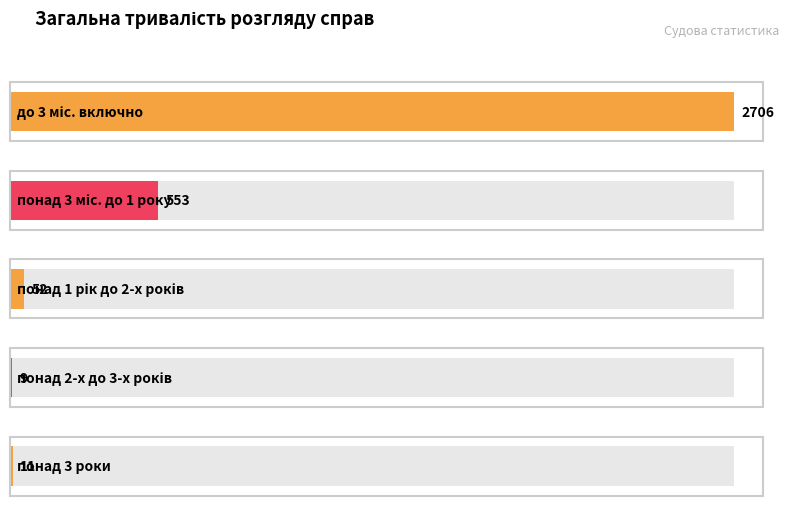

List the labels in order of value, smallest first.

понад 2-х до 3-х років, понад 3 роки, понад 1 рік до 2-х років, понад 3 міс. до 1 року, до 3 міс. включно